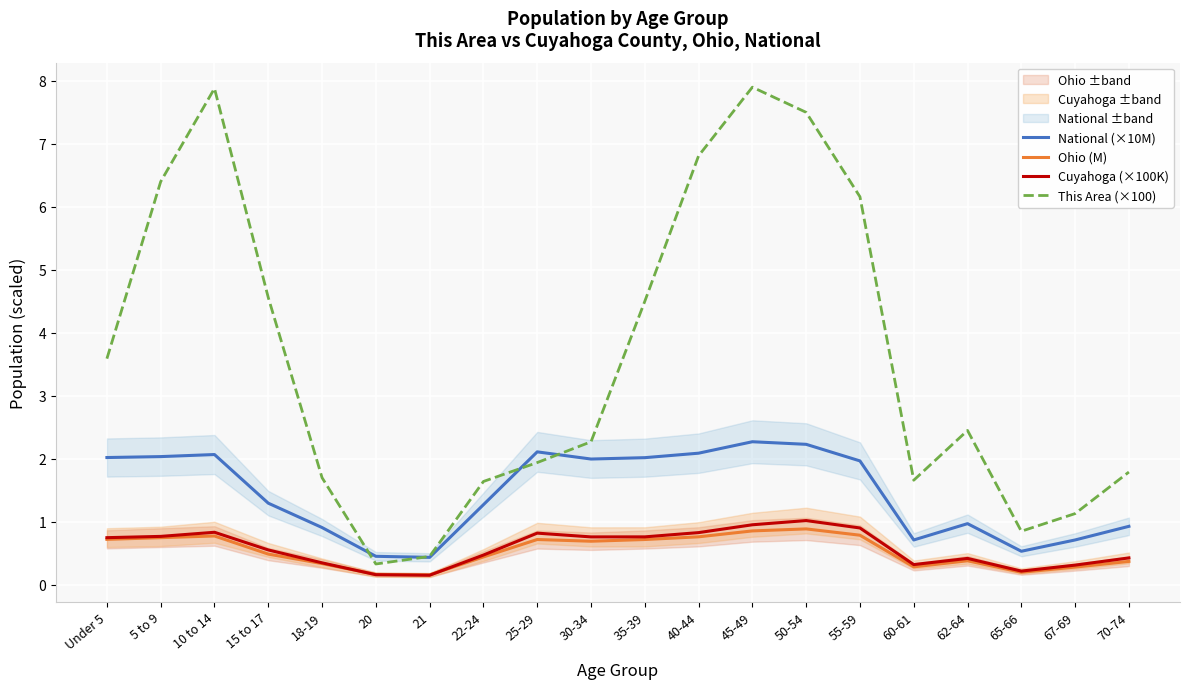

The National (×10M) series shows 2.0 at Under 5. True or false?

True